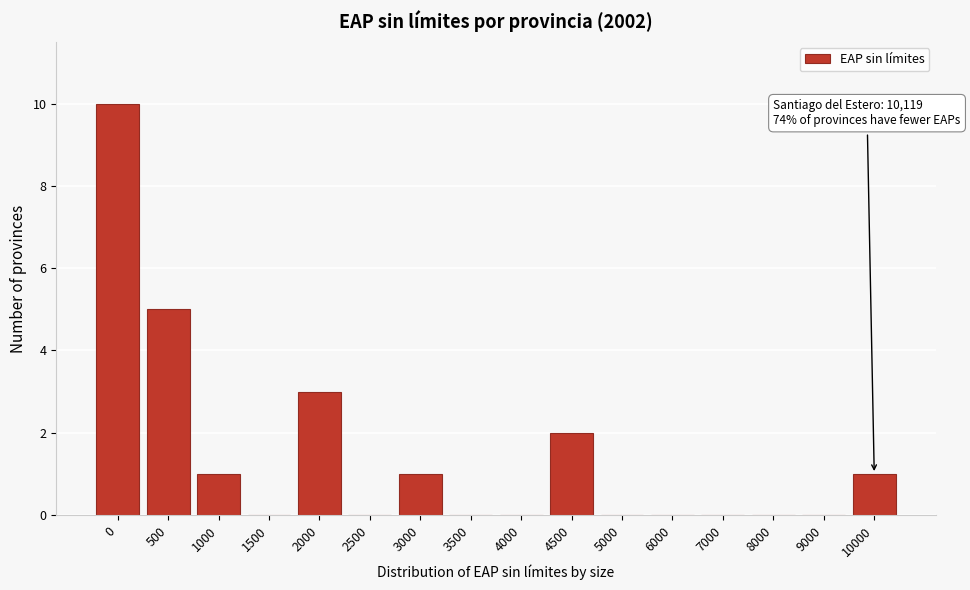

Reading left to right, extract all data points from this chart.

0=10	500=5	1000=1	1500=0	2000=3	2500=0	3000=1	3500=0	4000=0	4500=2	5000=0	6000=0	7000=0	8000=0	9000=0	10000=1